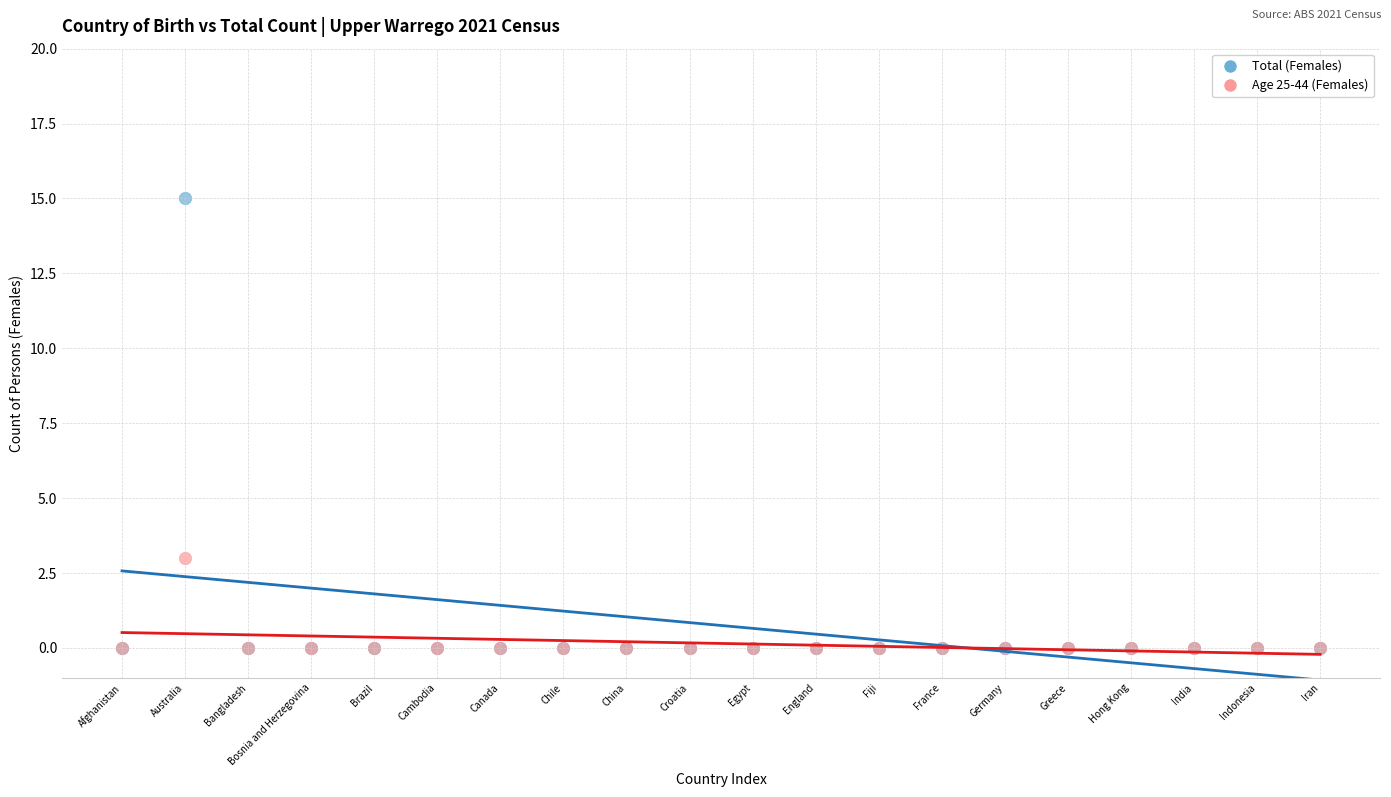

What are all the series names shown in the legend?

Total (Females), Age 25-44 (Females)